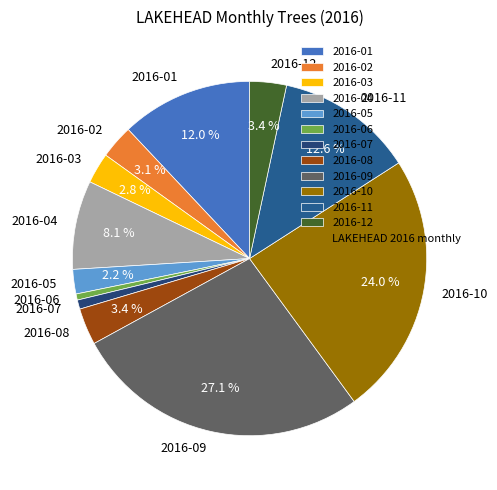

Does 2016-07 account for over 50% of the chart?

No